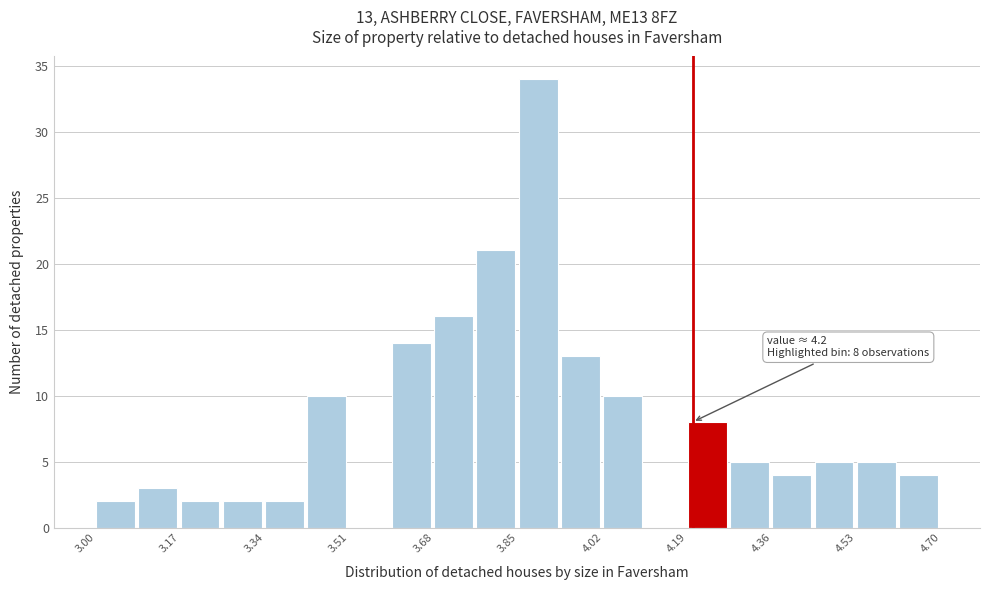

Over which range of the x-axis is the bar tallest?

3.850 to 3.935